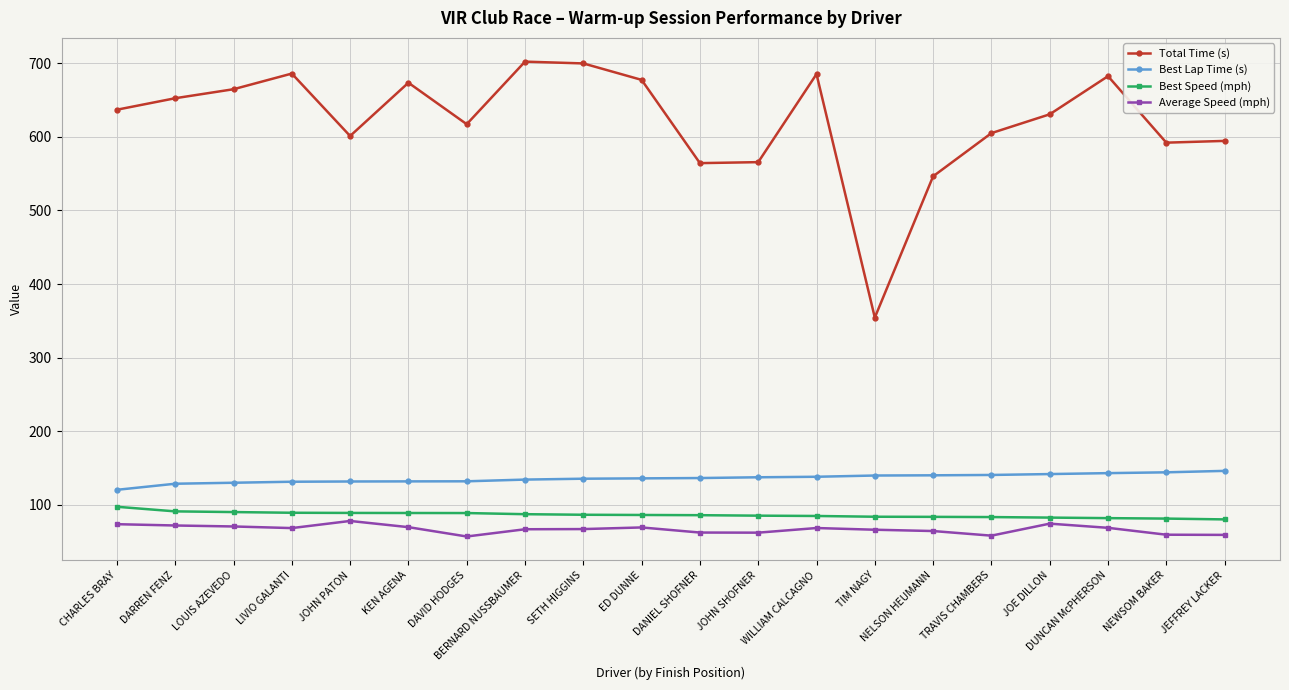

What is the value of the Average Speed (mph) point at the 9th from the left?

67.3